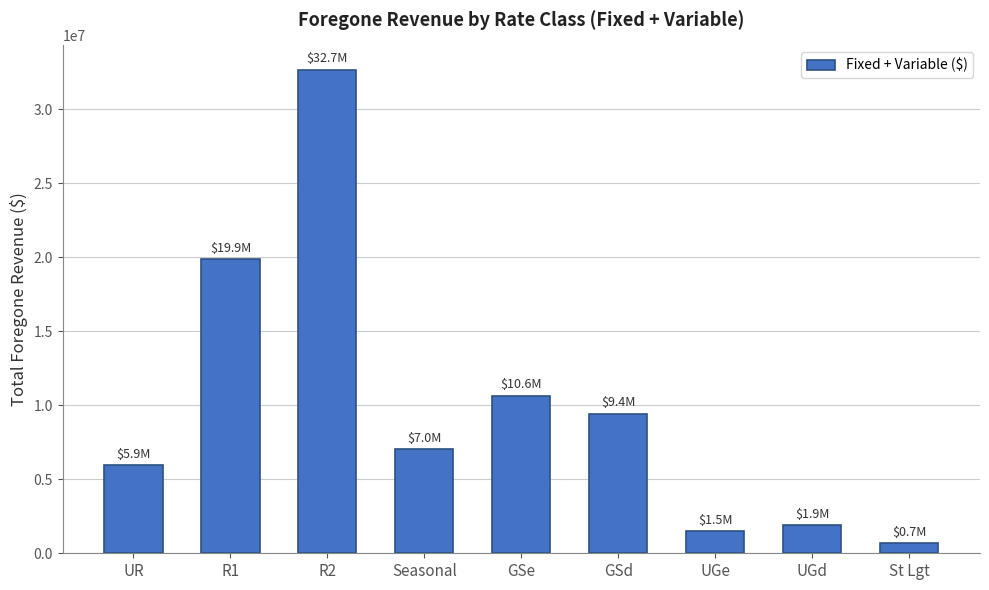

What is the smallest value displayed?

683211.5